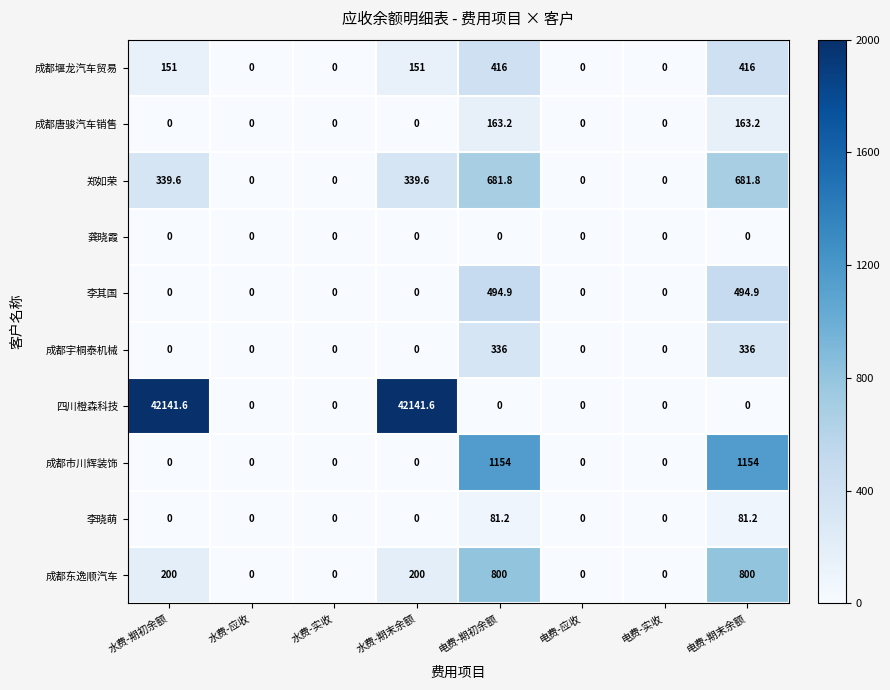

Which series changed the most between 水费-期初余额 and 水费-应收?

四川橙森科技